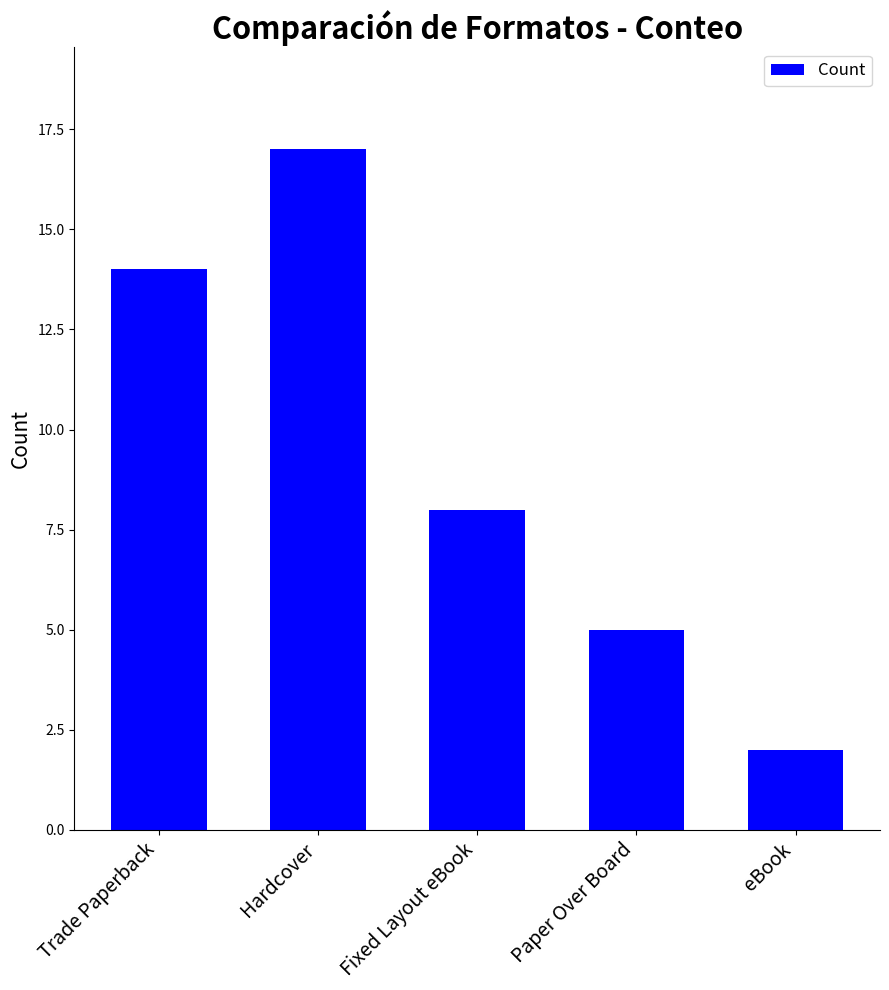

What is the value of the 1st bar from the left?

14